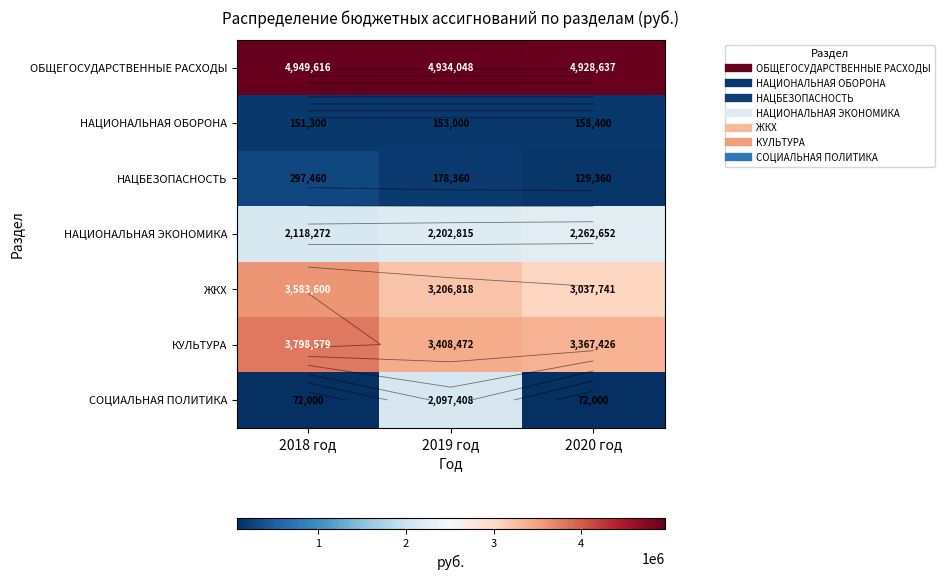

Between 2020 год and 2019 год, which is larger?

2019 год